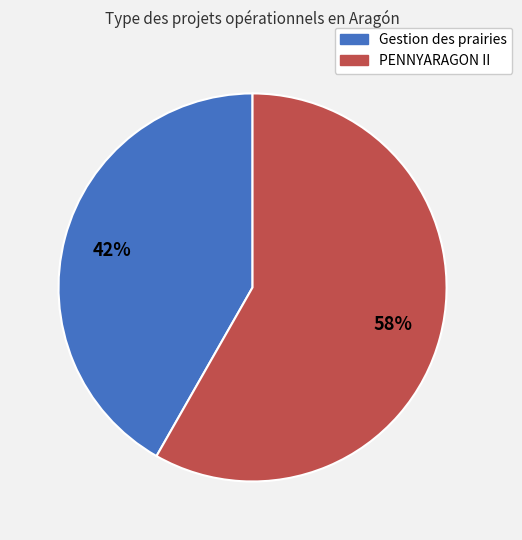

Is there any slice that represents more than half of the pie?

Yes